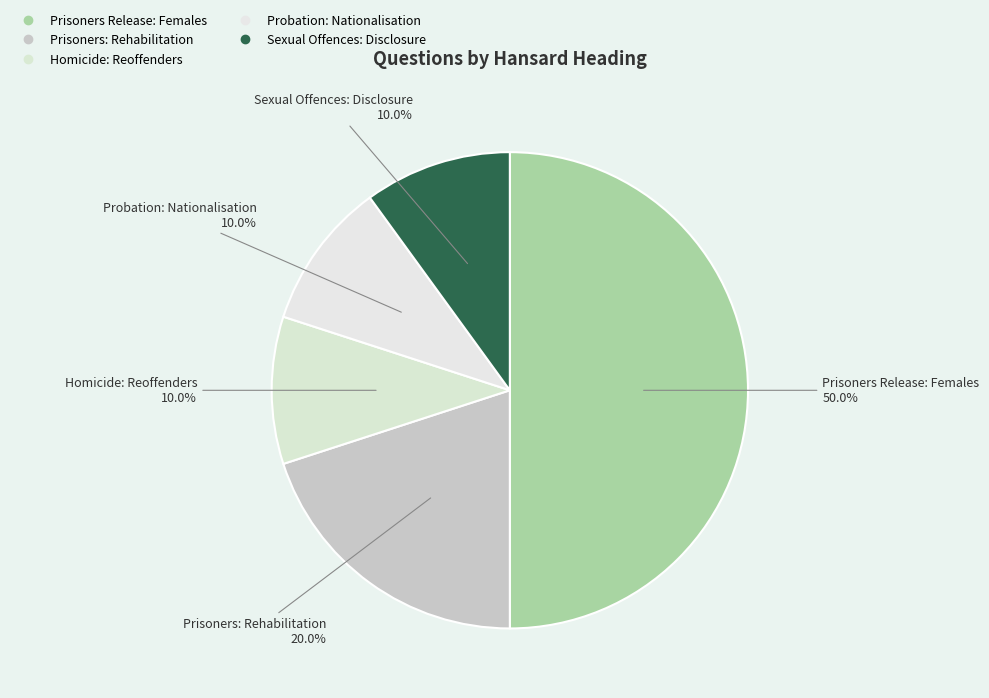

Approximately how many times larger is the value at Probation: Nationalisation compared to Prisoners Release: Females?

0.2